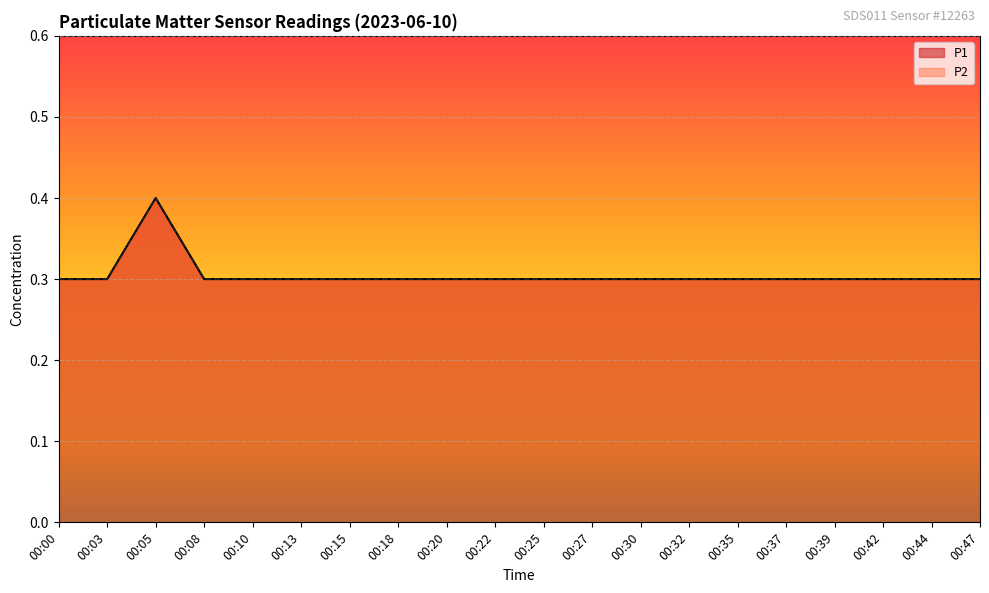

Between 00:32 and 00:39, which series saw the biggest shift?

P1